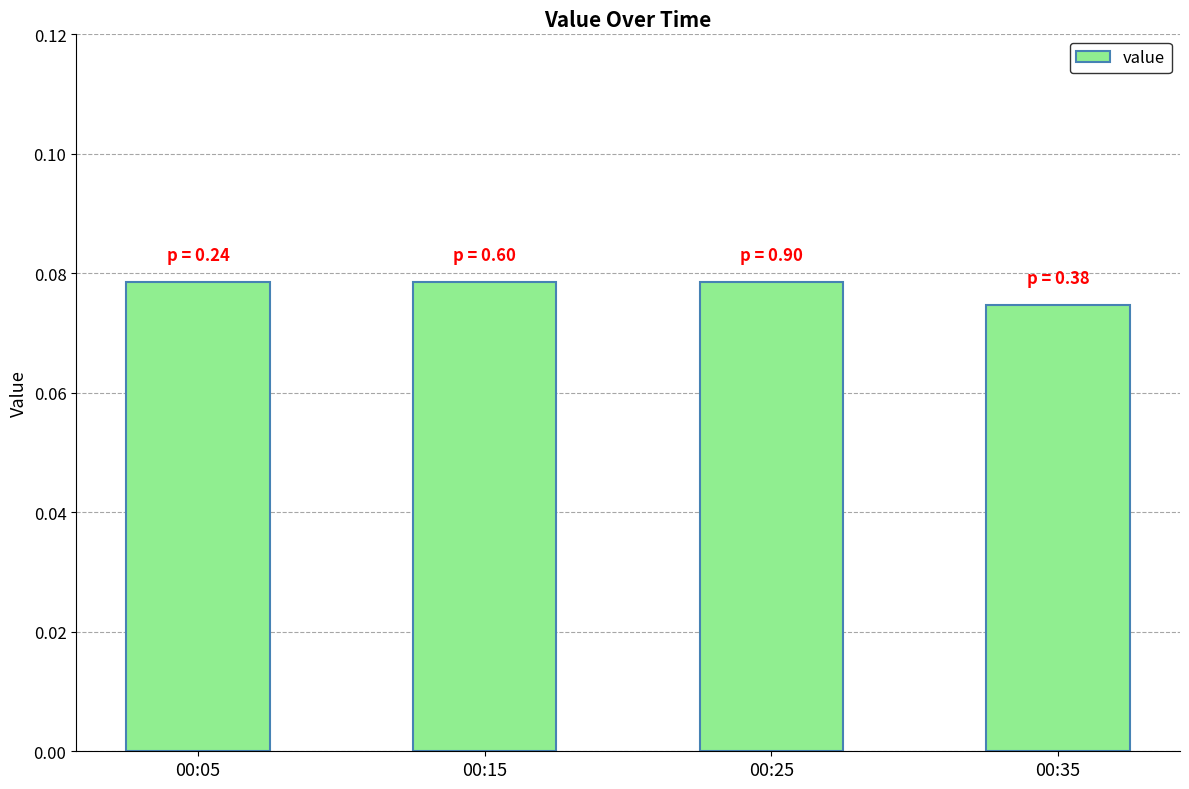

The value at 00:25 is 0.0. True or false?

False